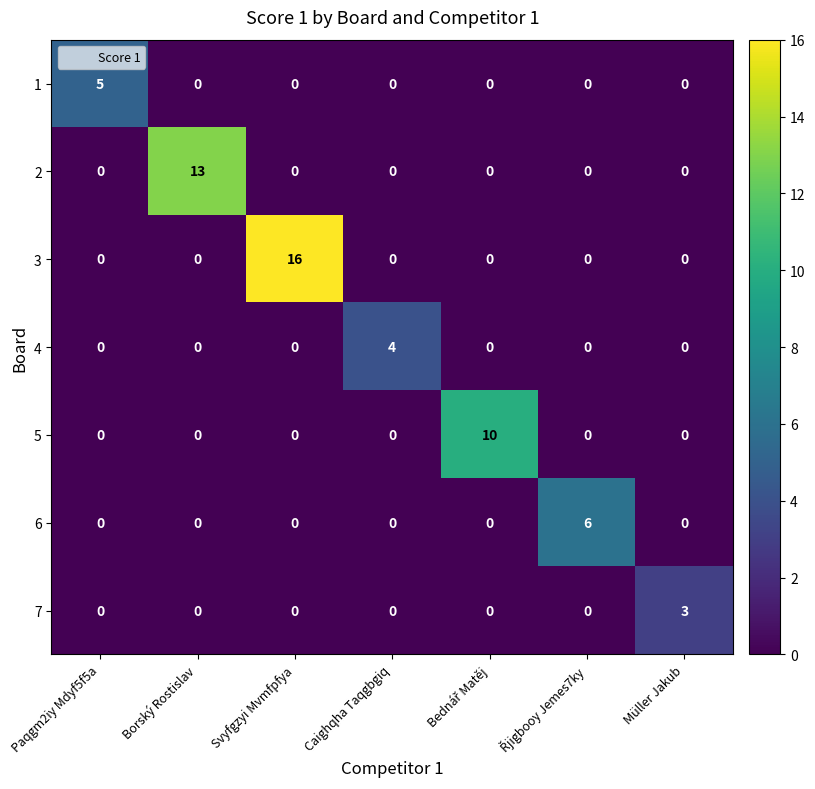

Which series has the largest total across all categories?

3